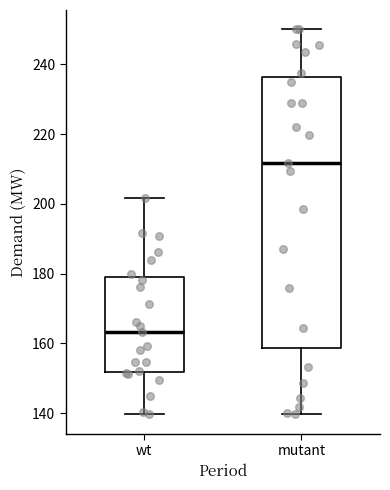

Reading left to right, read every box against the y-axis: the position of its median line, the range the box covers, and the ends of its whiskers. The values are not printed on the chart, so give them approximately, as read against the axis.

wt: median 164, box 152 to 180, whiskers 140 to 202
mutant: median 212, box 158 to 236, whiskers 140 to 250